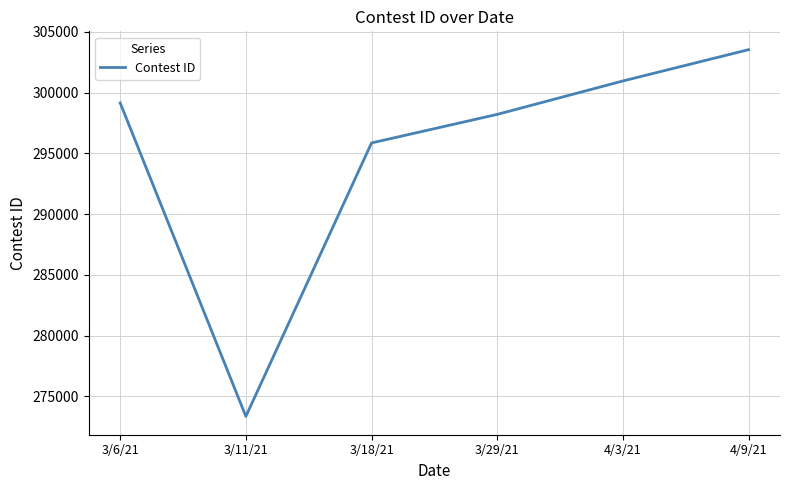

Reading left to right, what are all the values shown in this chart?

299146	273354	295855	298205	300955	303530